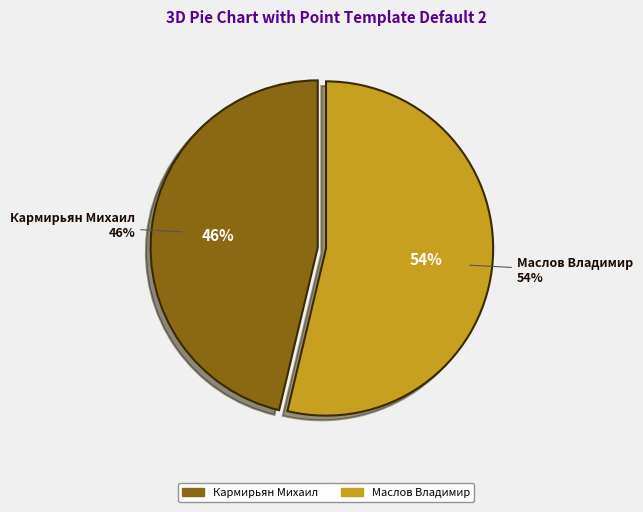

True or false: Кармирьян Михаил accounts for 46% of the total.

True